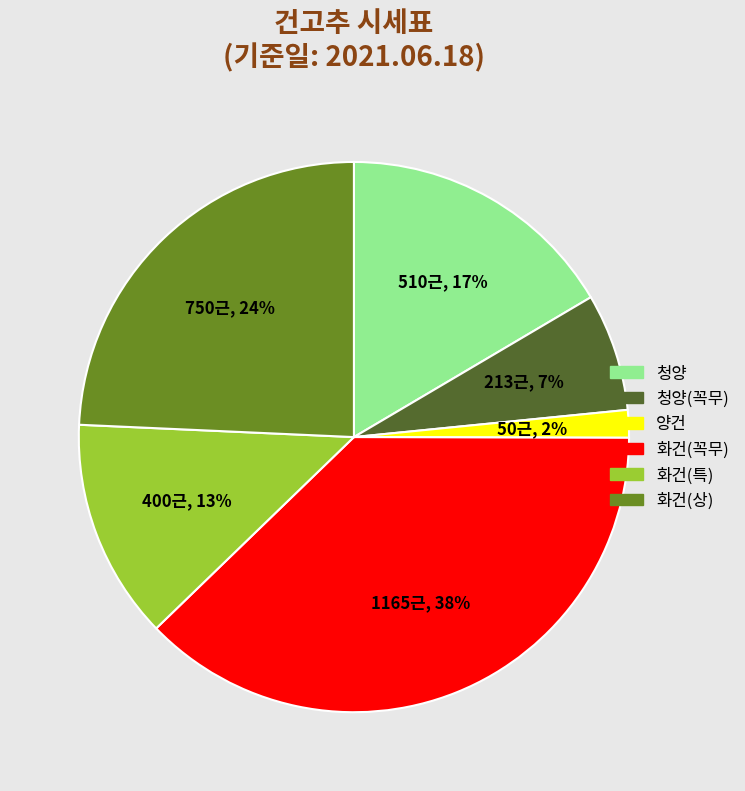

Which slice is the largest?

화건(꼭무)